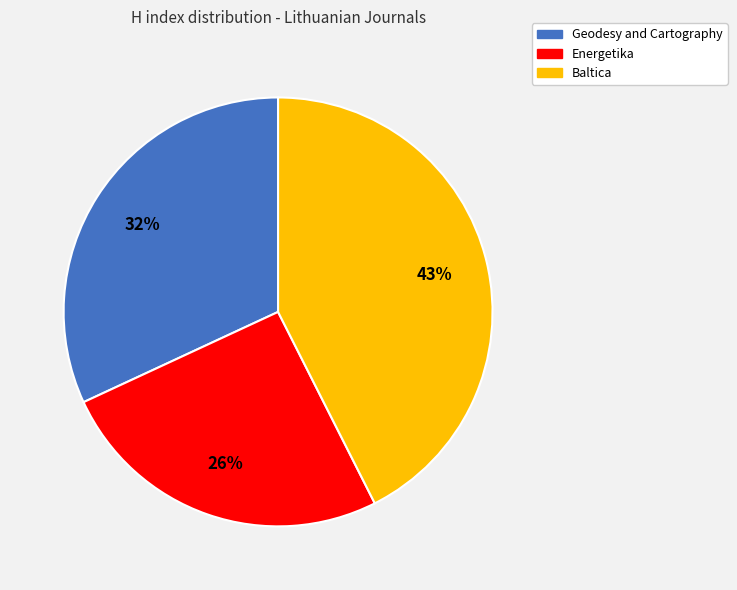

True or false: Baltica accounts for 49% of the total.

False